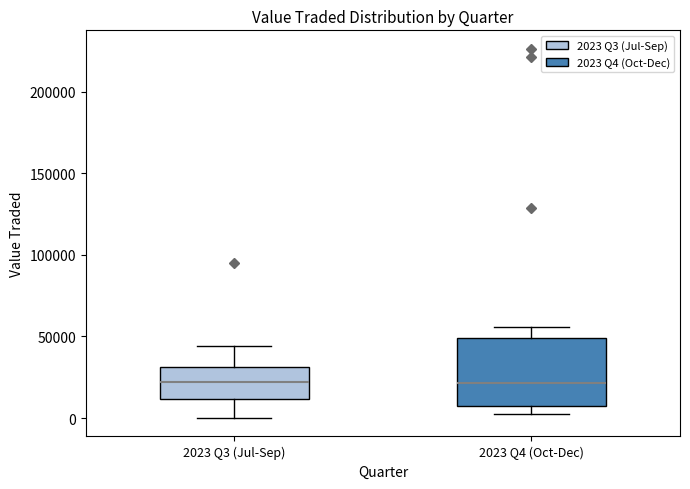

Reading left to right, read every box against the y-axis: the position of its median line, the range the box covers, and the ends of its whiskers. The values are not printed on the chart, so give them approximately, as read against the axis.

2023 Q3 (Jul-Sep): median 20000, box 10000 to 30000, whiskers 0 to 45000
2023 Q4 (Oct-Dec): median 20000, box 5000 to 50000, whiskers 0 to 55000